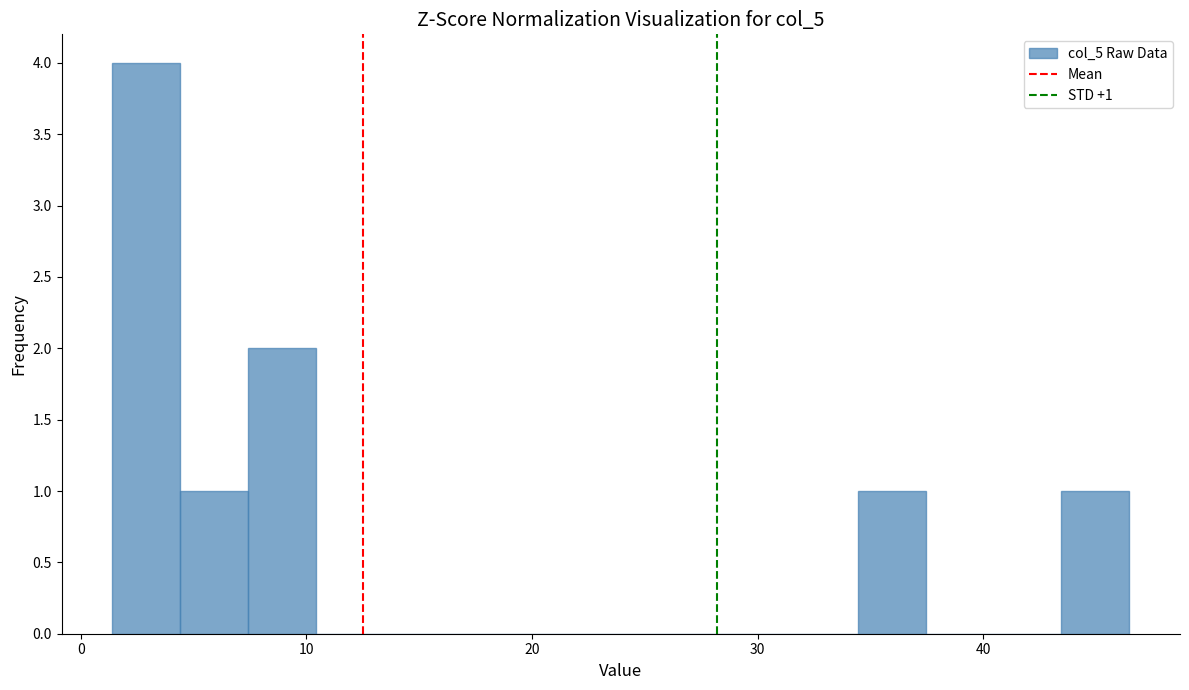

Around what value on the x-axis is the tallest bar? Give the approximate position of its centre, as read against the axis.

3